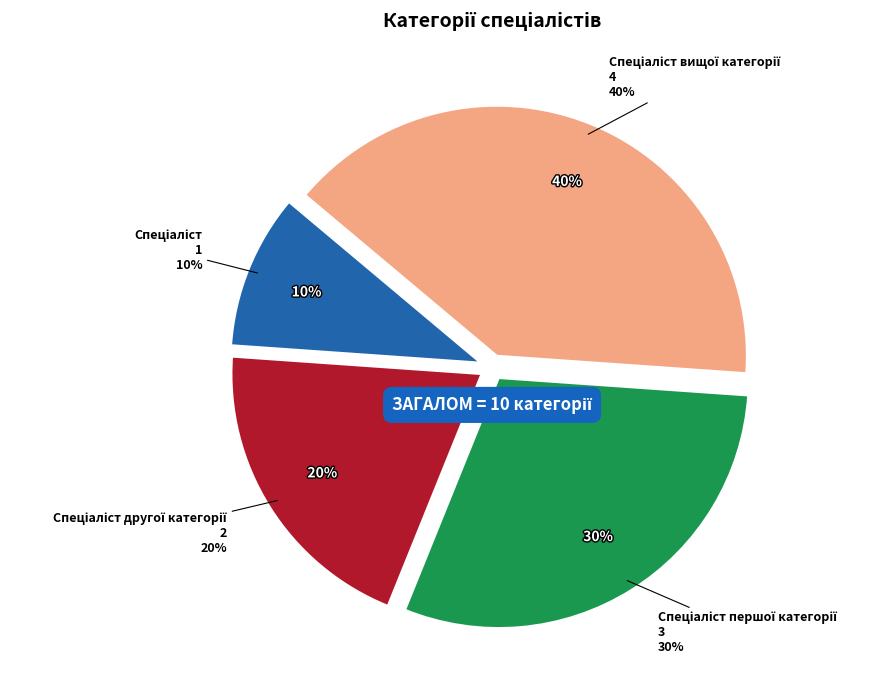

To the nearest percent, what is the average slice percentage?

25%